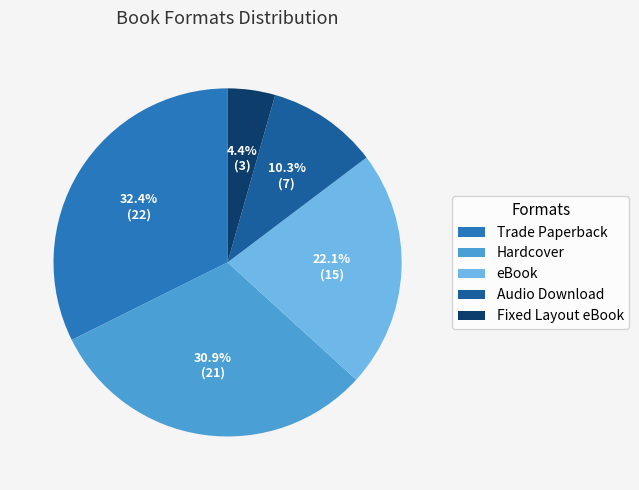

Does Fixed Layout eBook represent more than half of the total?

No